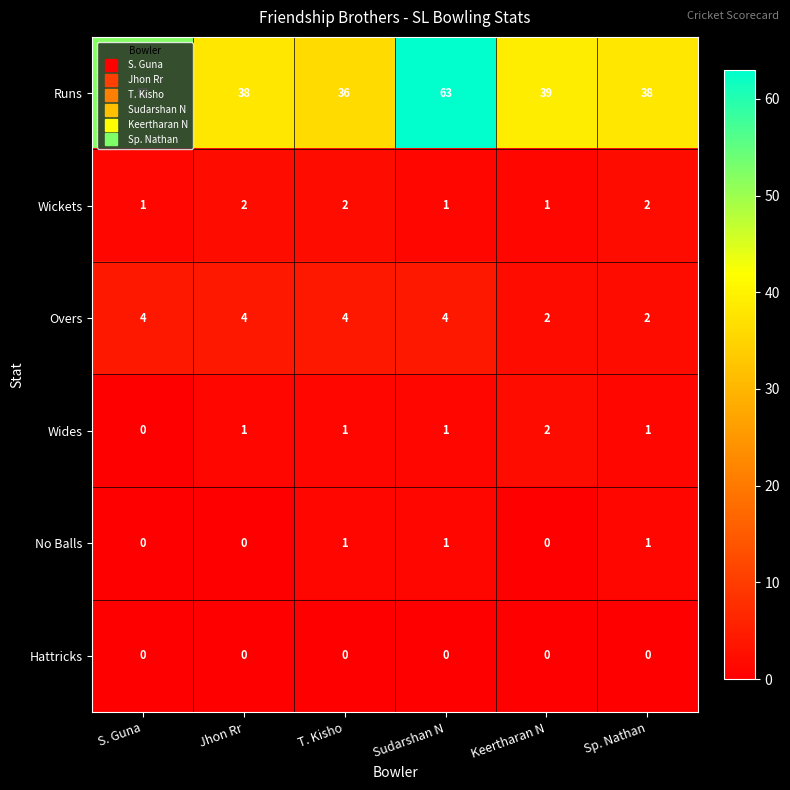

How many categories are shown in the chart?

6